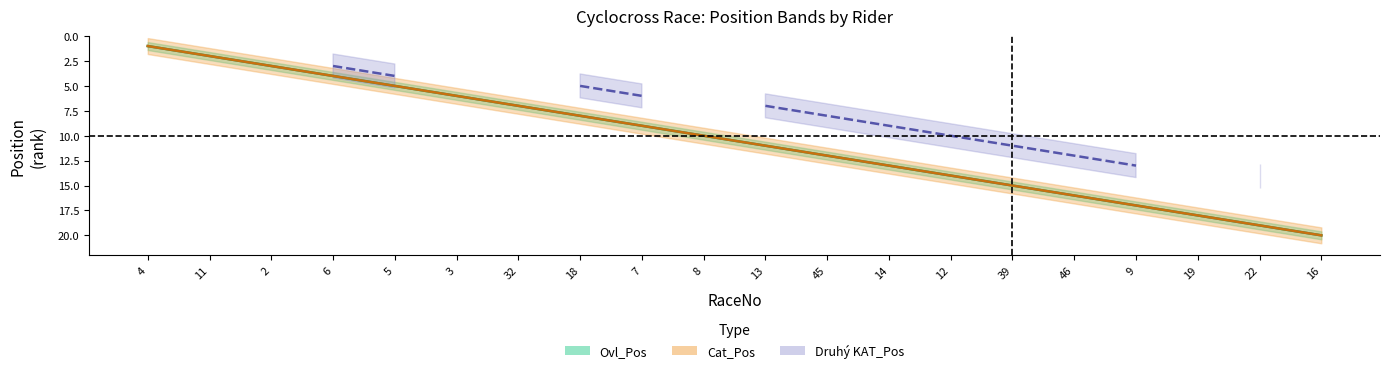

What is the lowest value of the Ovl_Pos series?

1